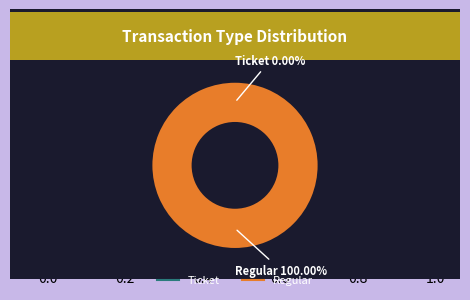

Between Regular and Ticket, which is larger?

Regular